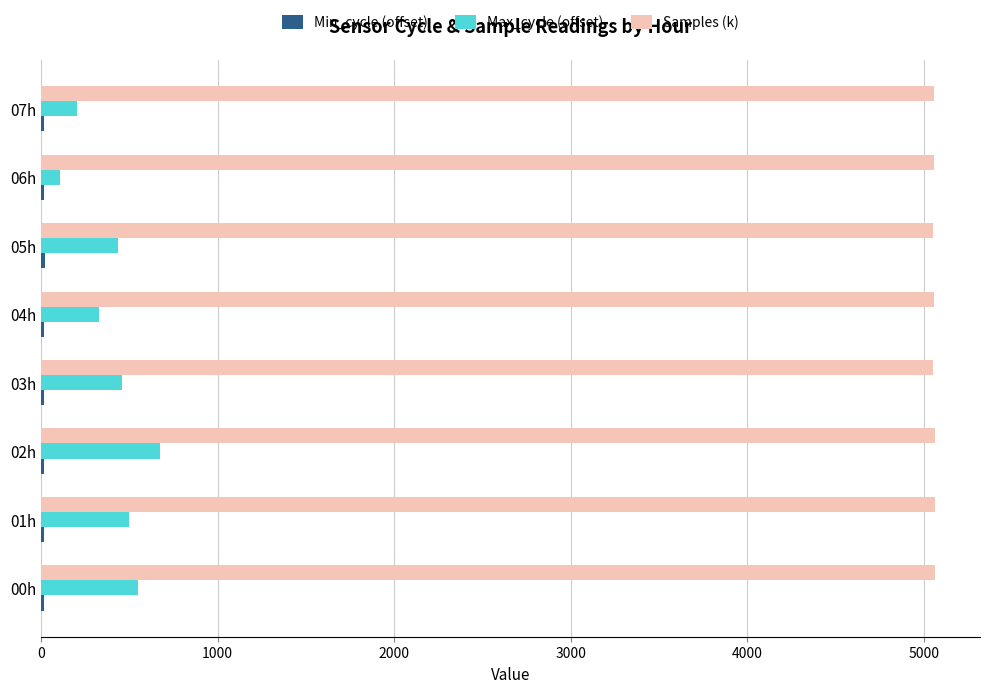

What is the sum of all Samples (k) values?

40477.4